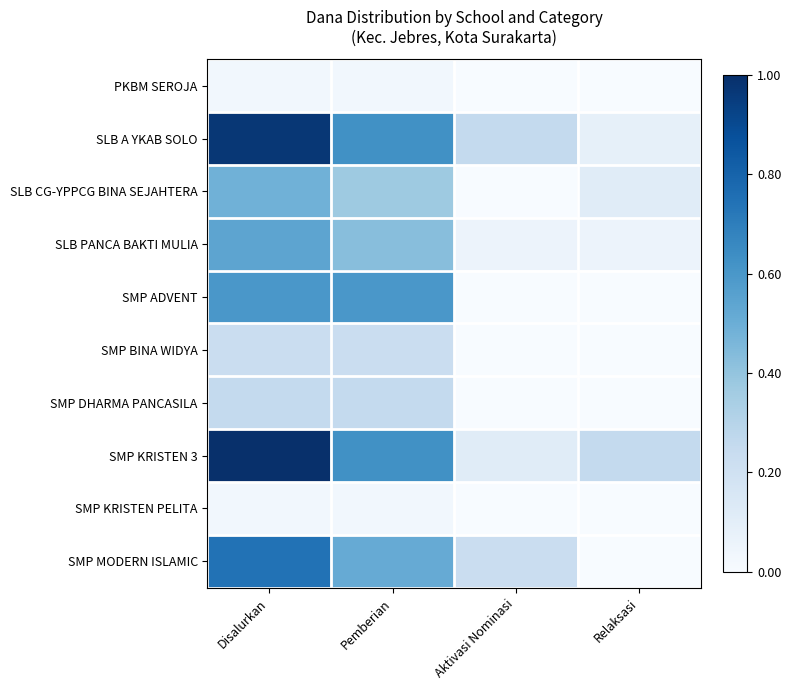

Between Disalurkan and Pemberian, which series saw the biggest shift?

SMP KRISTEN 3